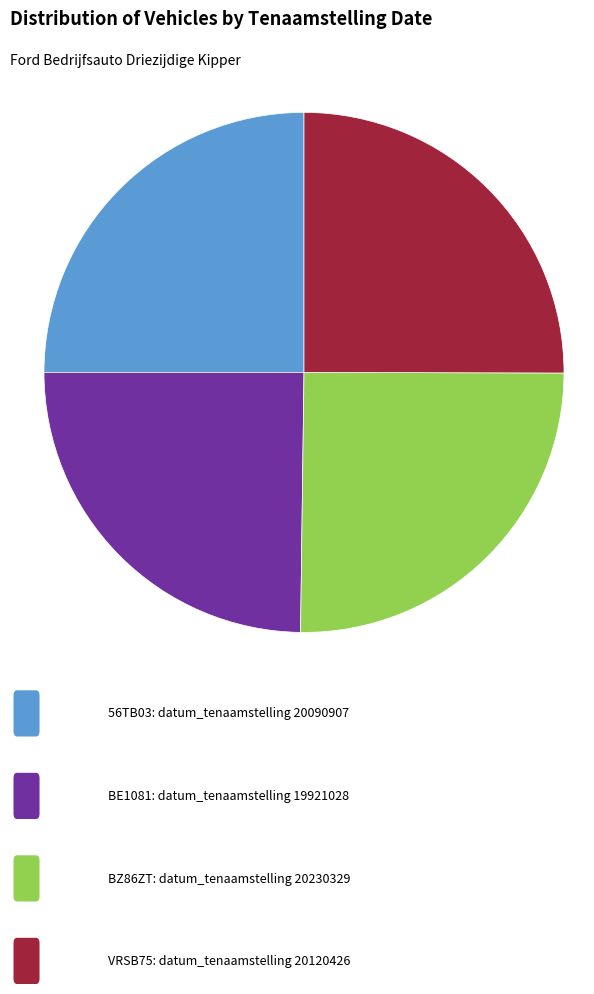

Is there a majority slice in this chart?

No